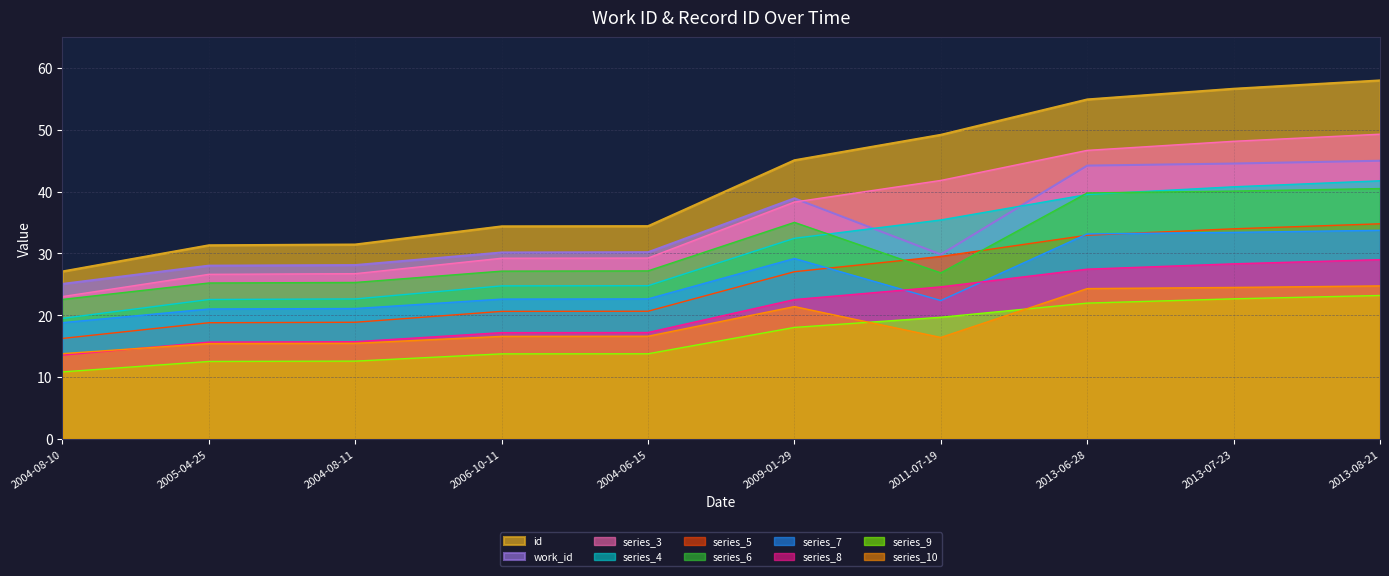

What are all the series names shown in the legend?

id, work_id, series_3, series_4, series_5, series_6, series_7, series_8, series_9, series_10